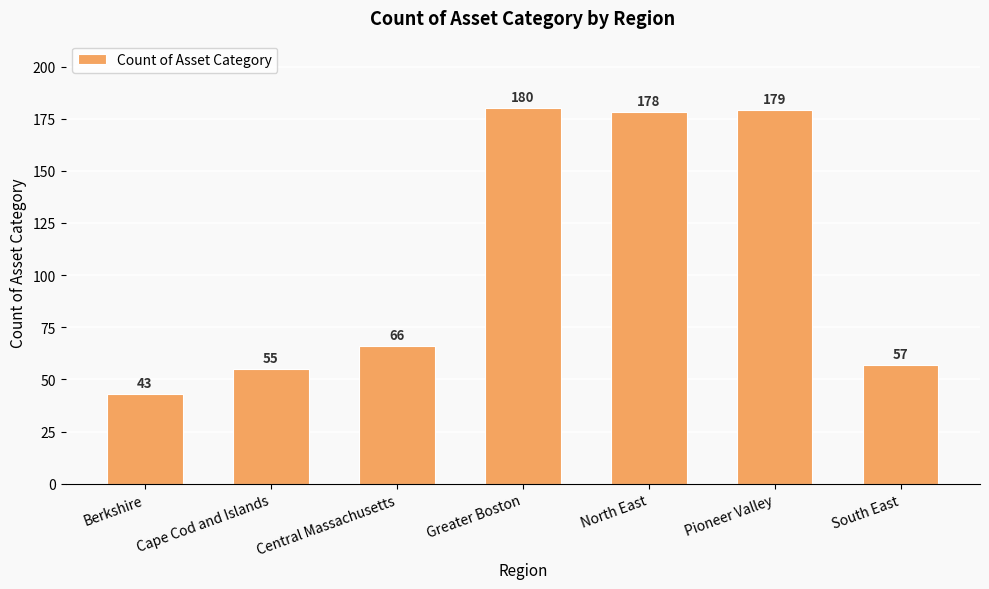

What value does the data have at Central Massachusetts, to the nearest 10?

70